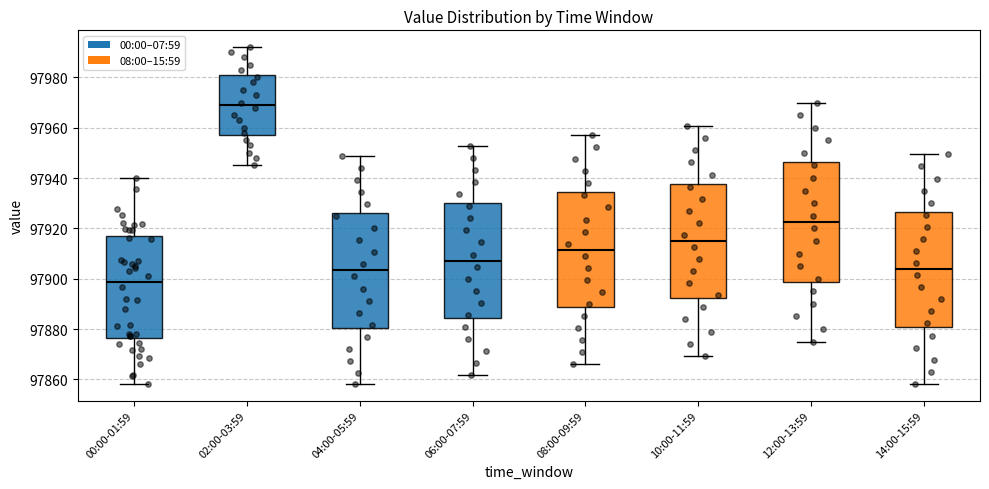

Where is the lower edge of the box for 14:00-15:59 on the y-axis? The values are not printed on the chart, so give them approximately, as read against the axis.

97882